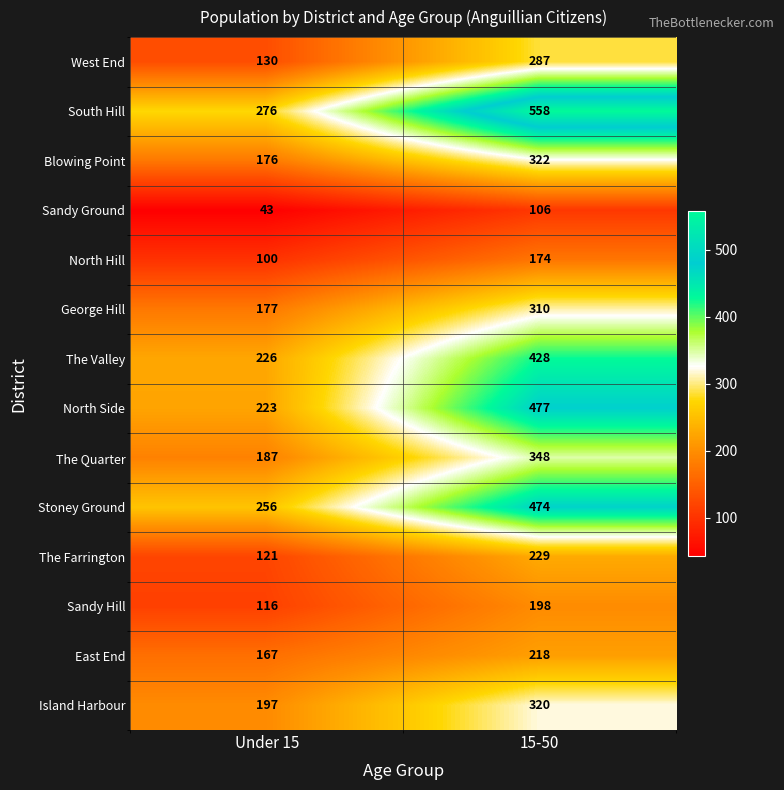

What is the spread (max minus min) of values at Under 15?

233